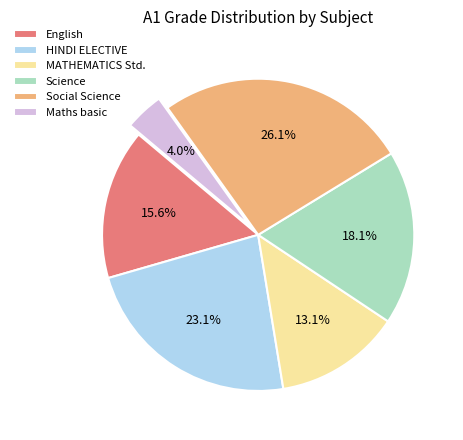

Is it true that English is 16% of the pie?

True